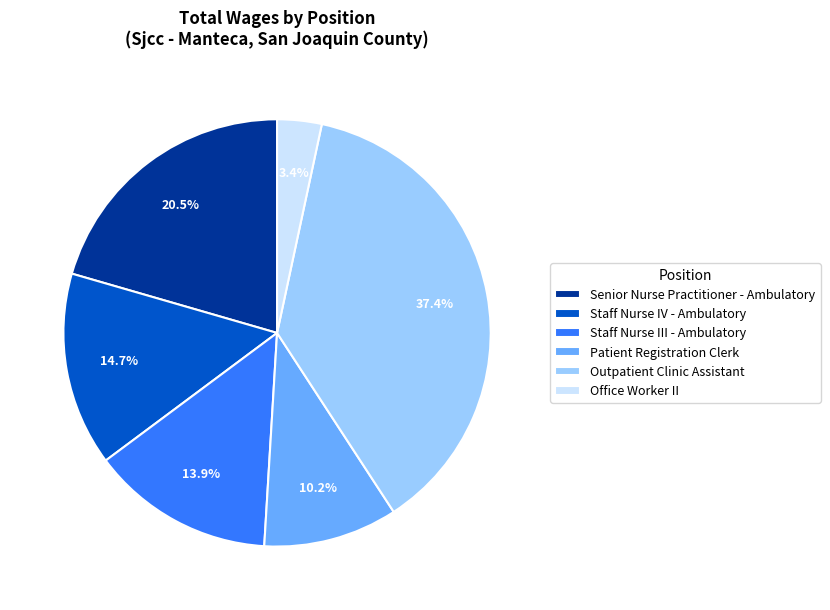

Is there a majority slice in this chart?

No